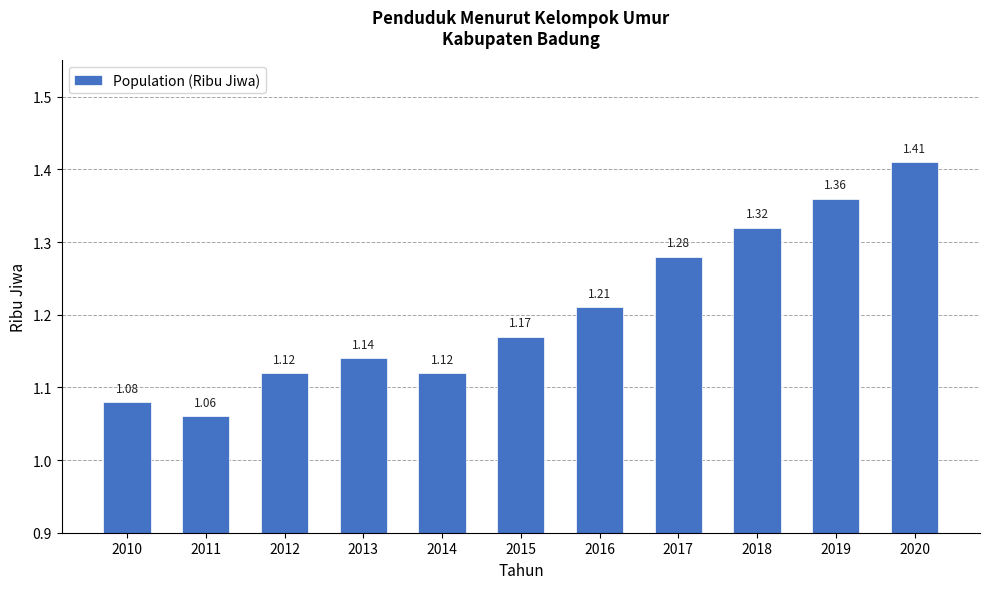

Approximately how many times larger is the value at 2015 compared to 2013?

1.0